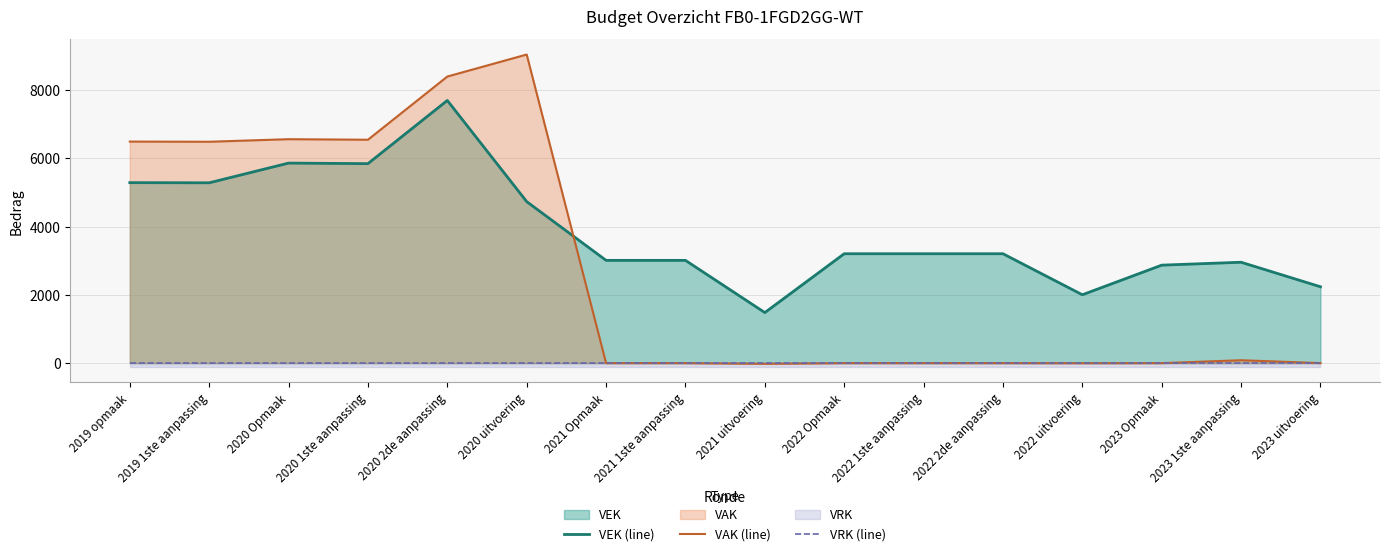

Count the number of categories in the chart.

16